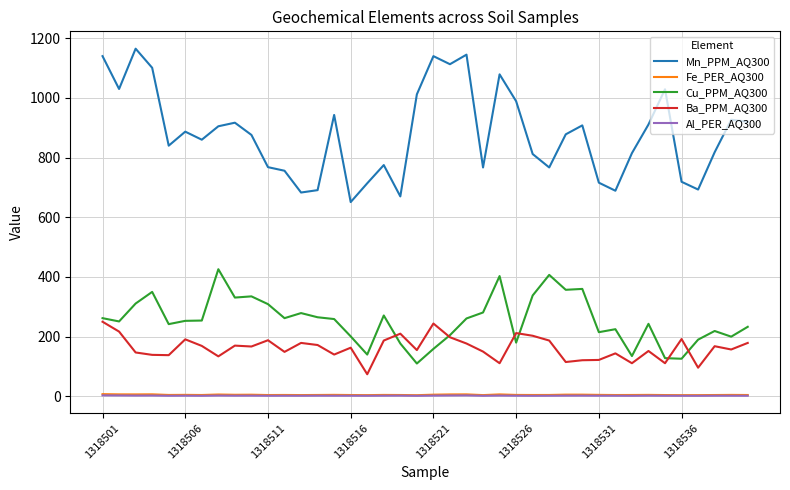

Which series has the largest range (max minus min)?

Mn_PPM_AQ300